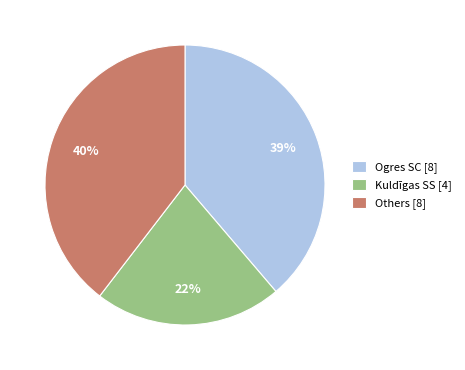

To the nearest percent, what percentage of the pie is Kuldīgas SS [4]?

22%